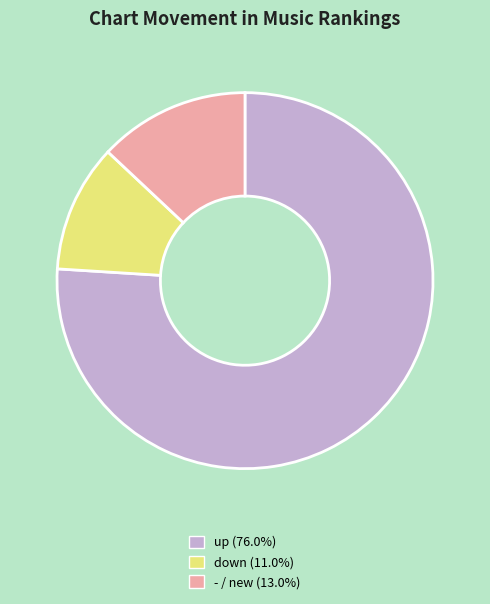

Rank the categories by value from highest to lowest.

up, -, down